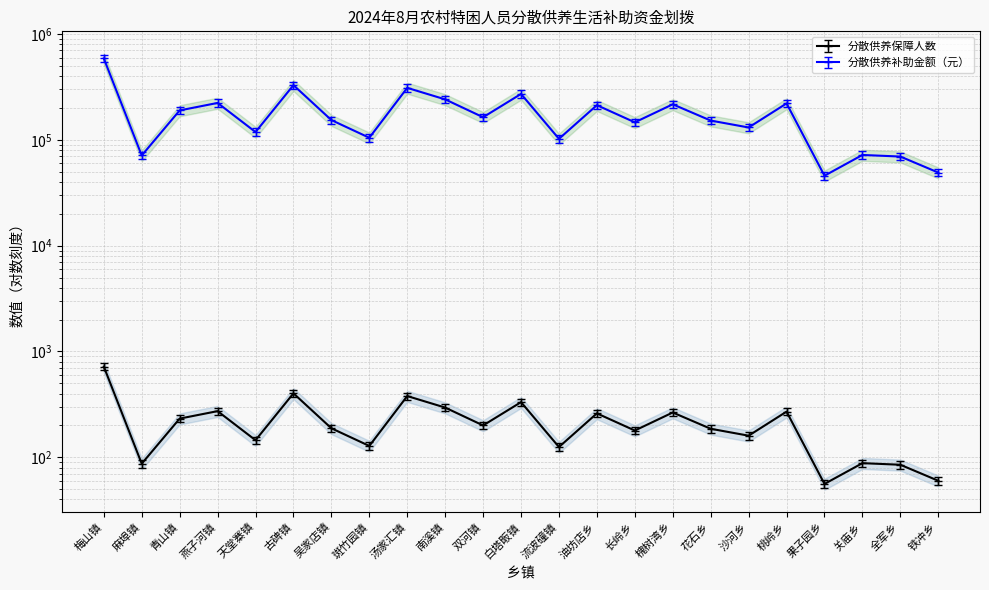

Does the chart display data point markers on the line(s)?

Yes